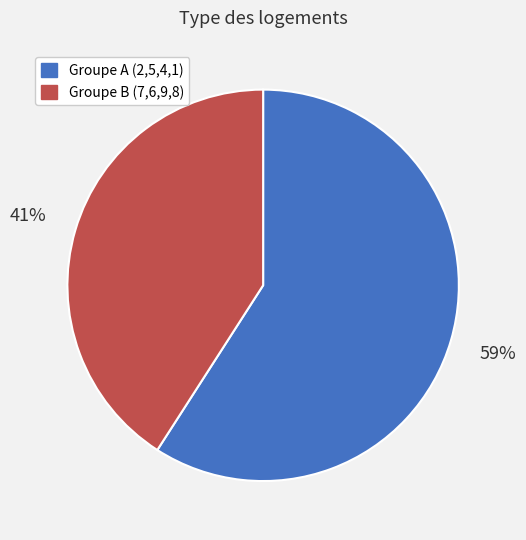

To the nearest percent, what is the average slice percentage?

50%